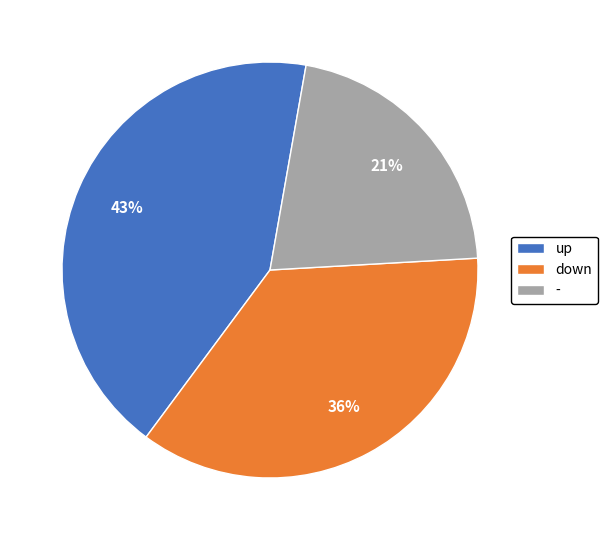

Does any single category account for the majority?

No